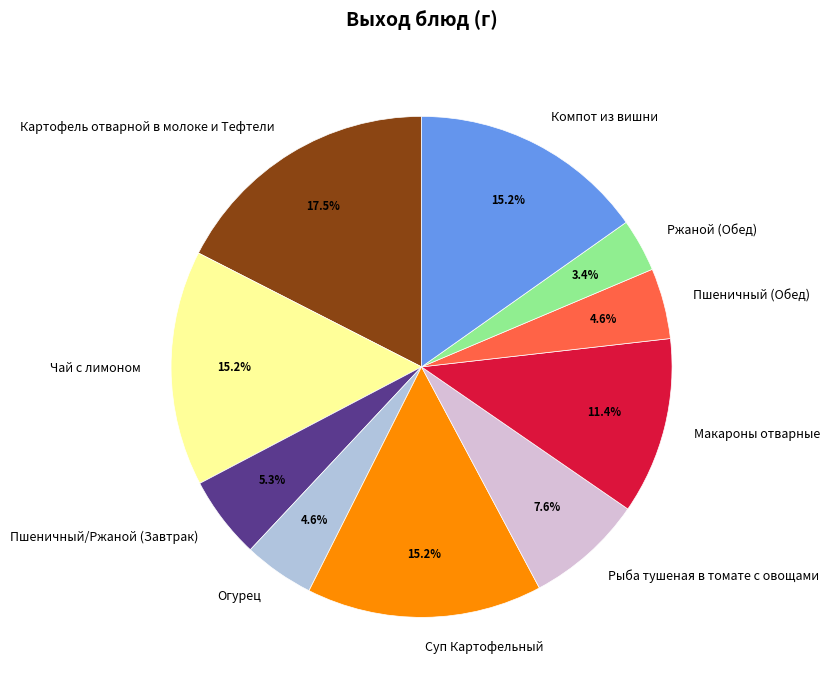

Does Макароны отварные represent more than half of the total?

No